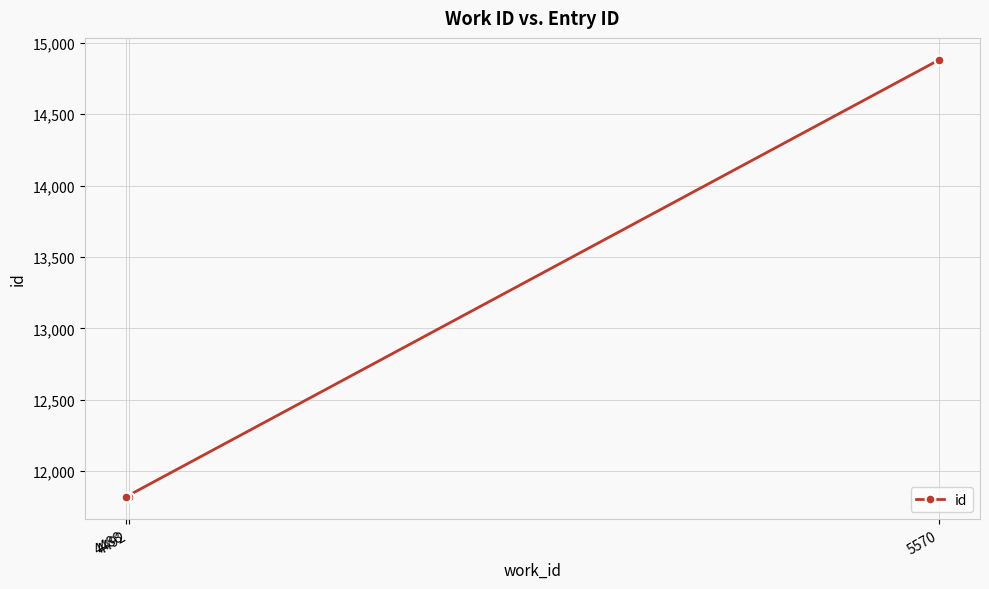

What is the difference between the values at 5570 and 4488?

3063